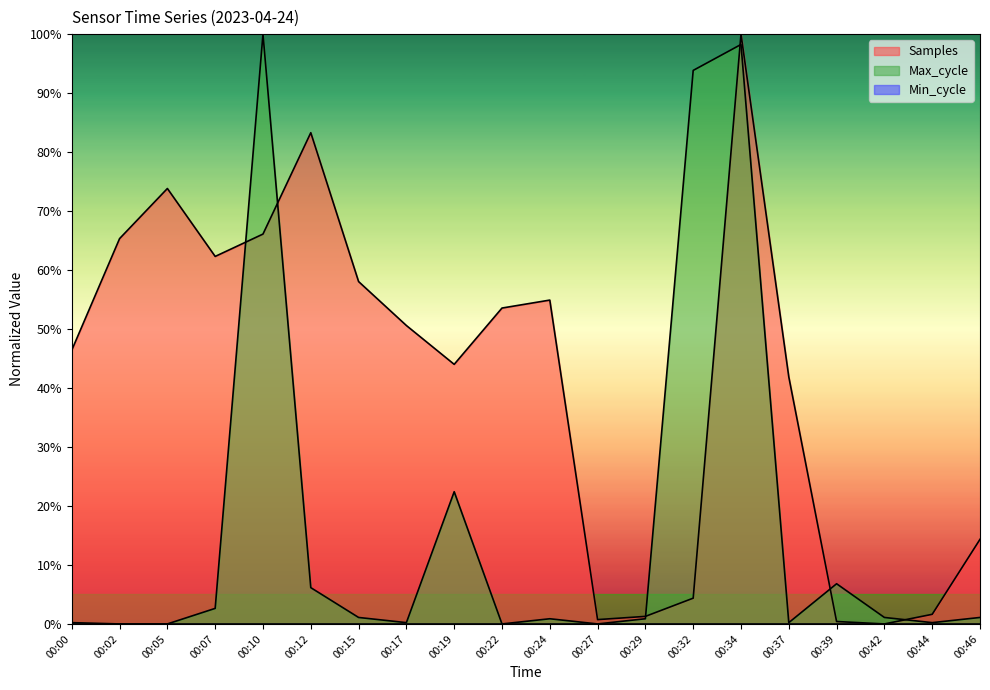

True or false: Samples has more than 0 points higher than both neighbors.

True